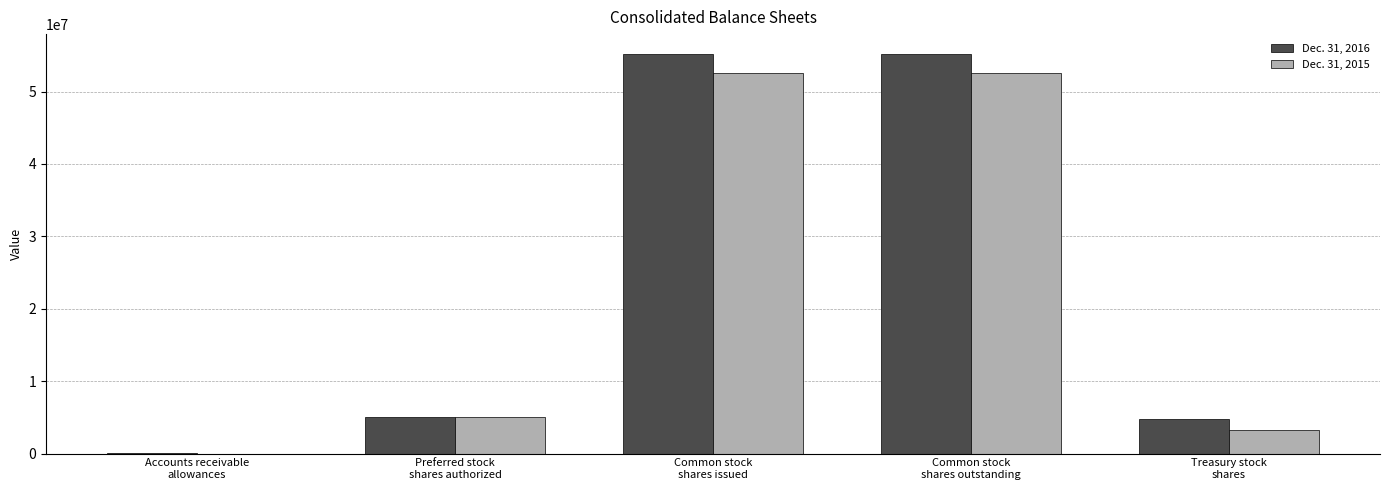

What is the difference between the Dec. 31, 2015 values at Common stock
shares outstanding and Preferred stock
shares authorized?

47616471